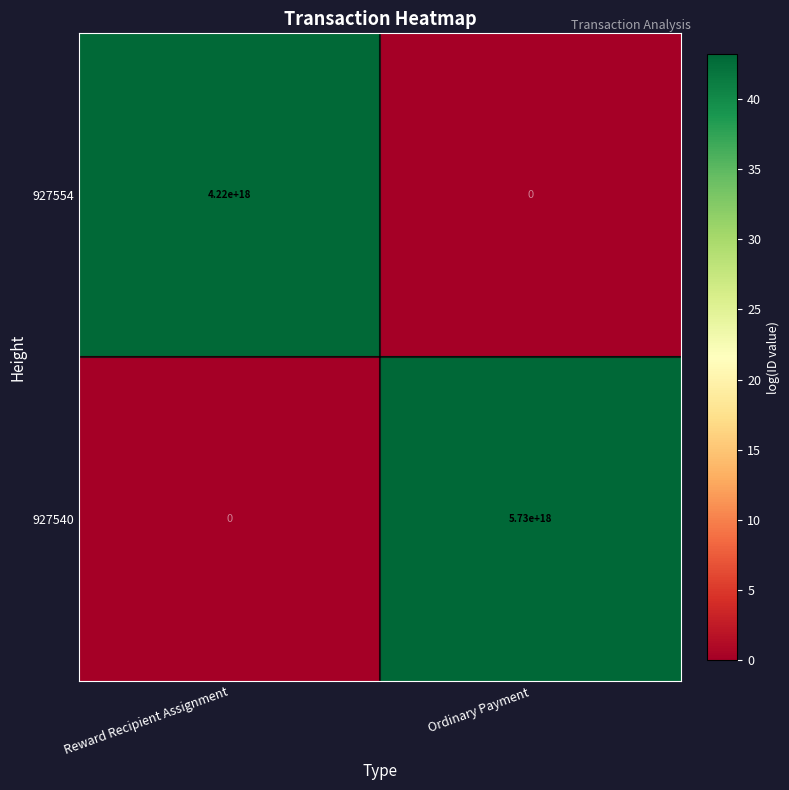

At which label does 927540 reach its peak?

Ordinary Payment